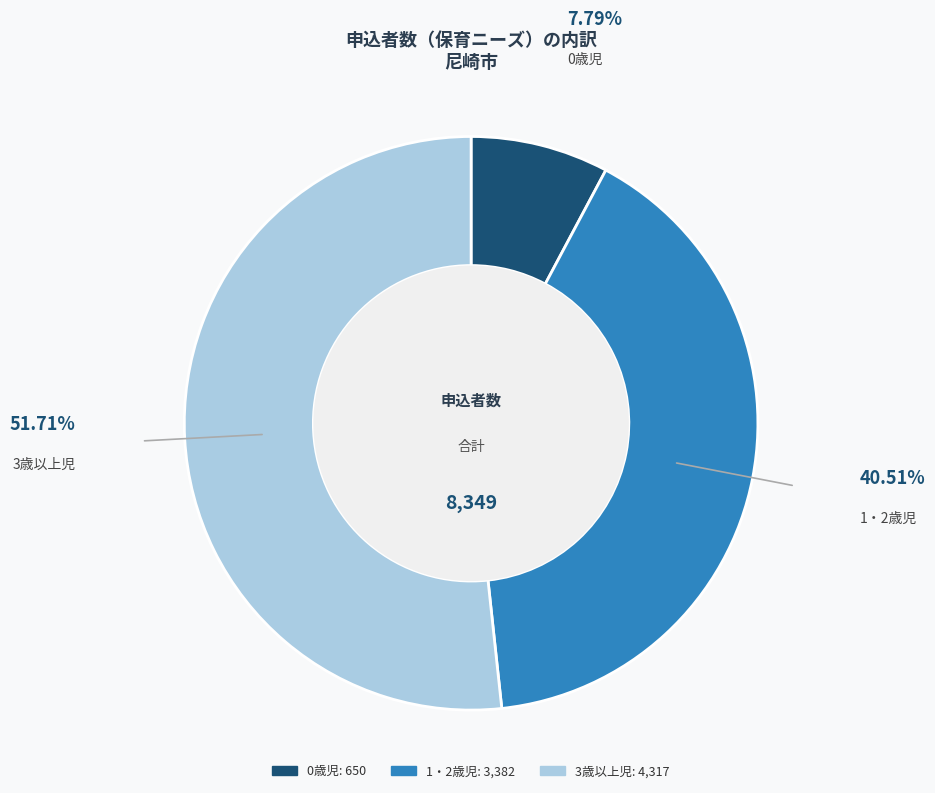

Between 0歳児 and 1・2歳児, which is larger?

1・2歳児